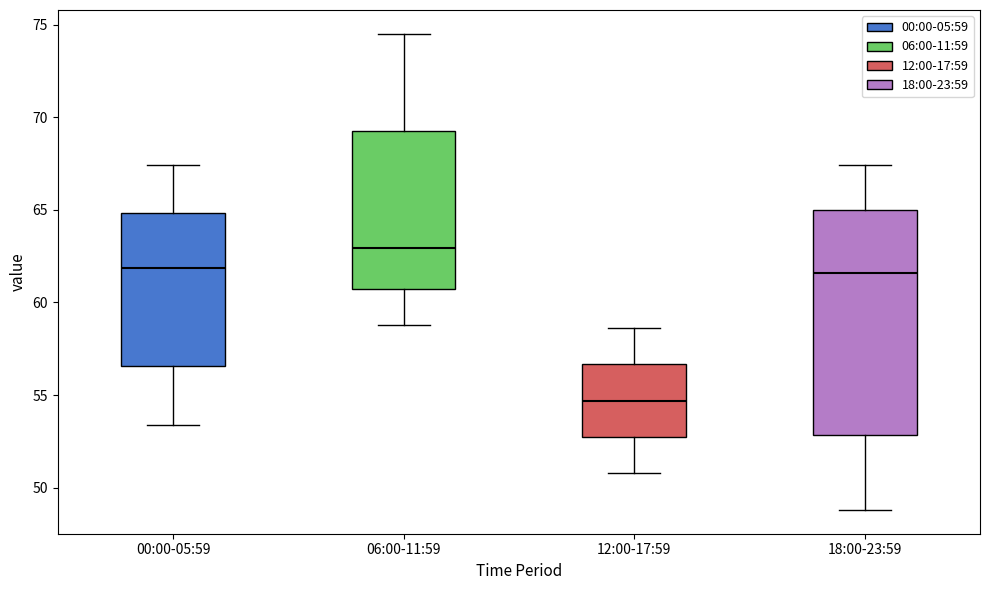

Reading left to right, transcribe this box plot: for each box, give where its median line is, the range the box spans, and where its two whiskers end, as read against the y-axis. The values are not printed on the chart, so give them approximately, as read against the axis.

00:00-05:59: median 62.0, box 56.5 to 65.0, whiskers 53.5 to 67.5
06:00-11:59: median 63.0, box 61.0 to 69.5, whiskers 59.0 to 74.5
12:00-17:59: median 54.5, box 53.0 to 56.5, whiskers 51.0 to 58.5
18:00-23:59: median 61.5, box 53.0 to 65.0, whiskers 49.0 to 67.5